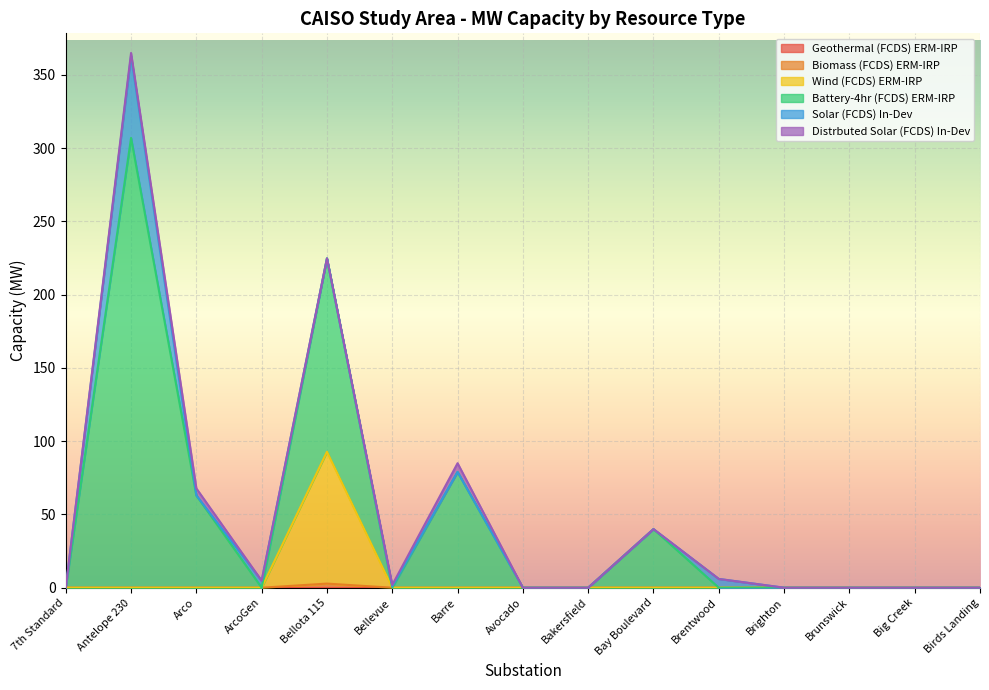

What is the label of the 4th point from the right?

Brighton